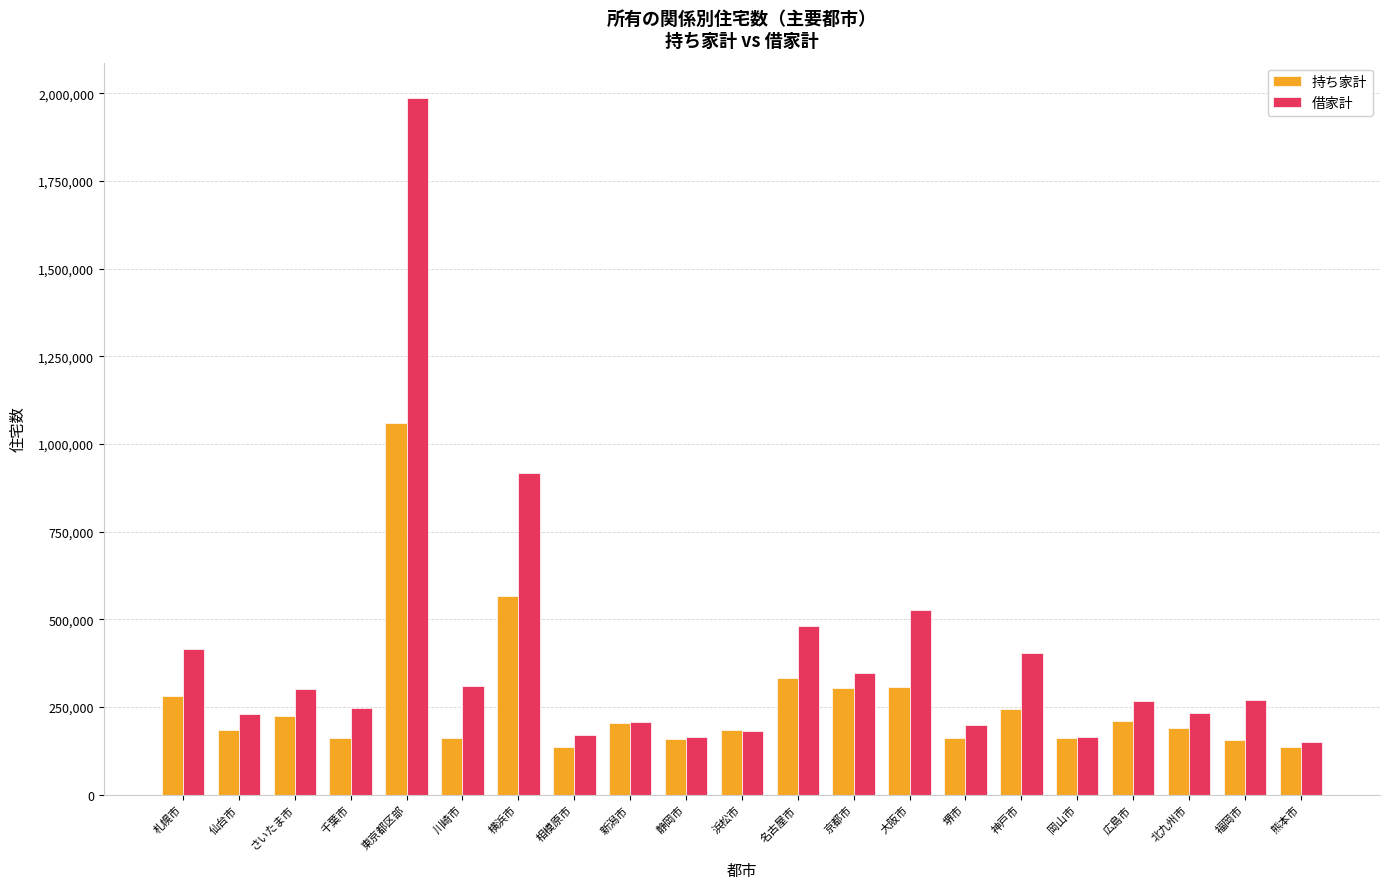

How many data points in 借家計 are less than 267150?

10